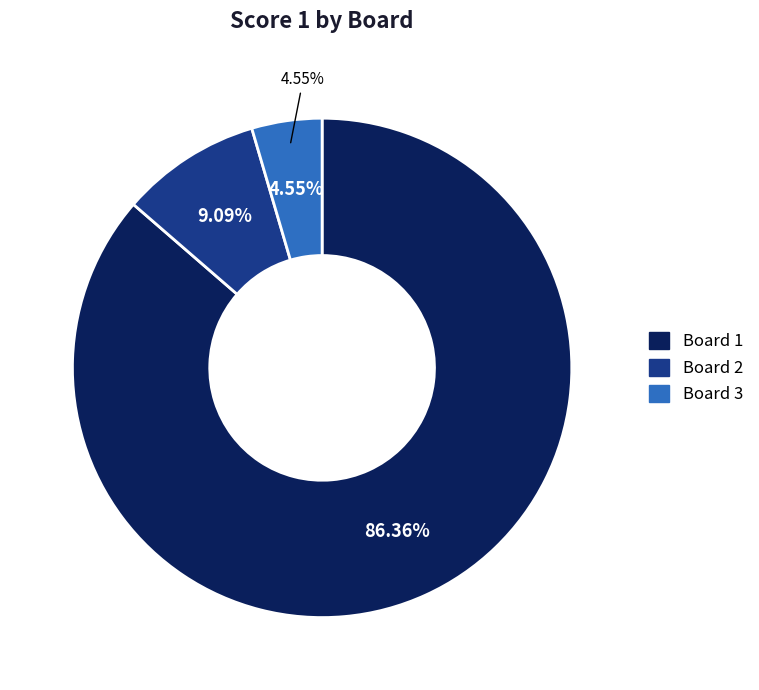

Approximately how many times larger is the value at 2 compared to 1?

0.1